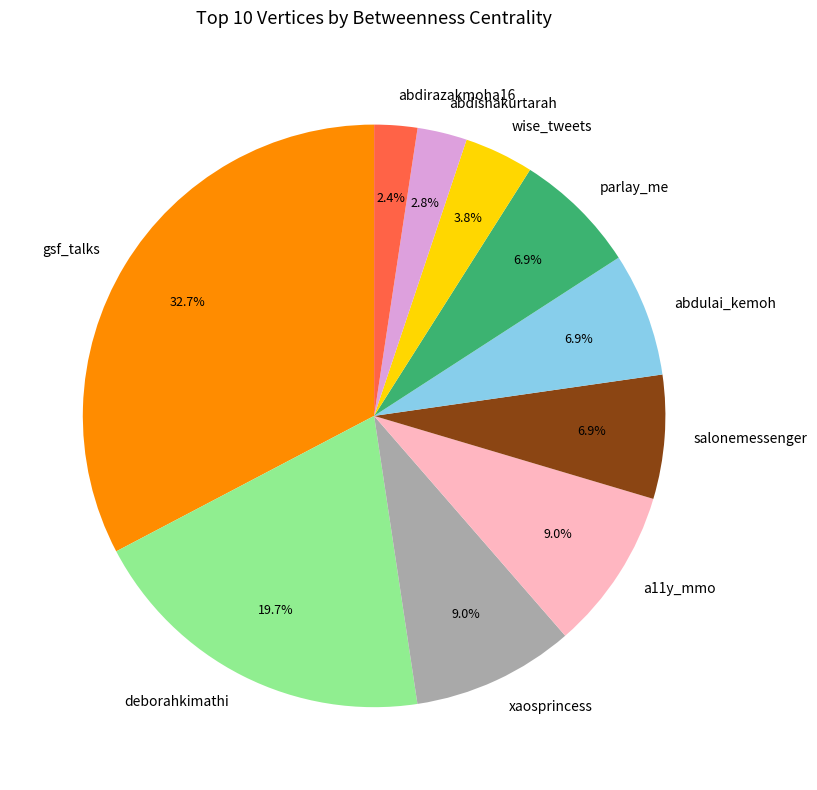

To the nearest percent, what is the average slice percentage?

10%